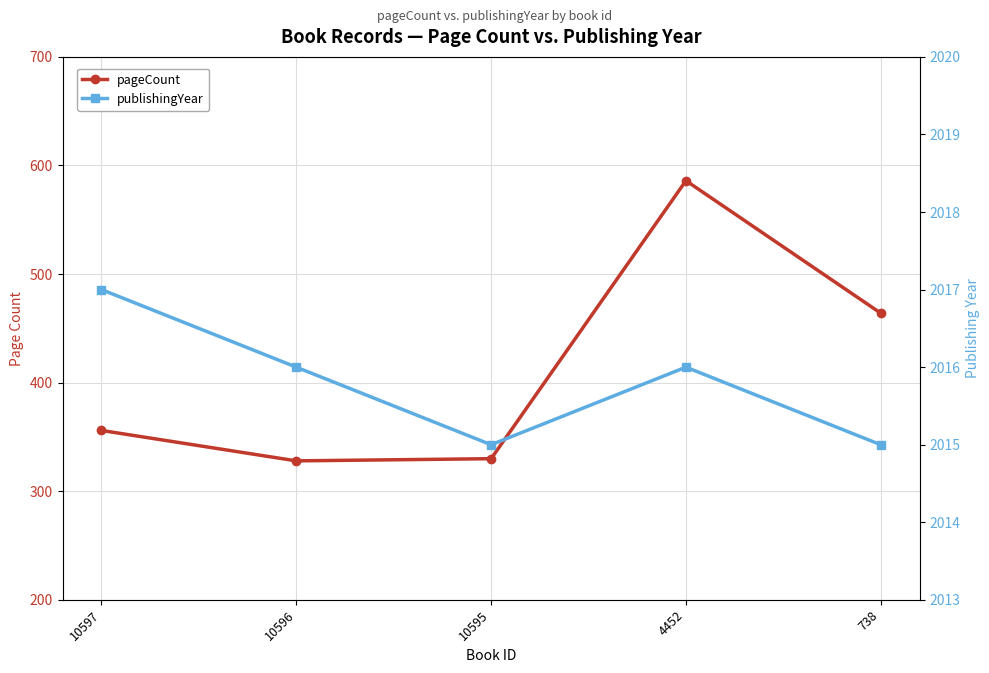

Between 738 and 10597, which is larger?

738